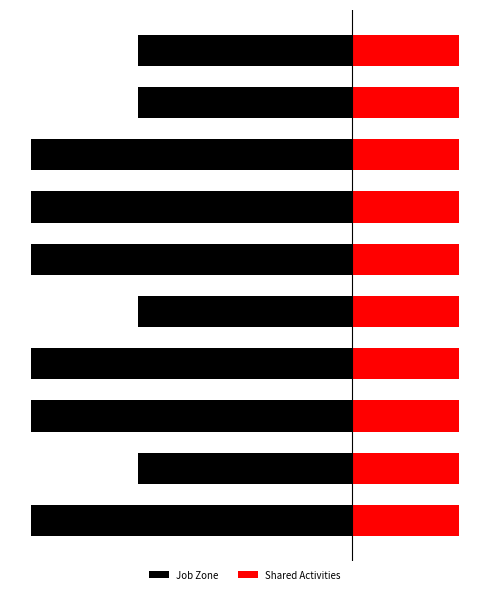

Which series has the largest range (max minus min)?

Job Zone